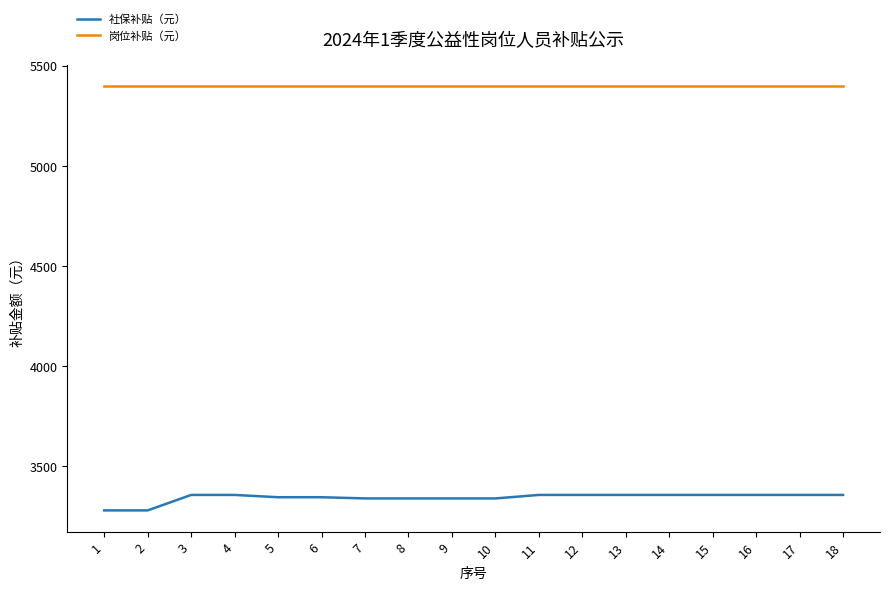

Which series has the widest spread of values?

社保补贴（元）